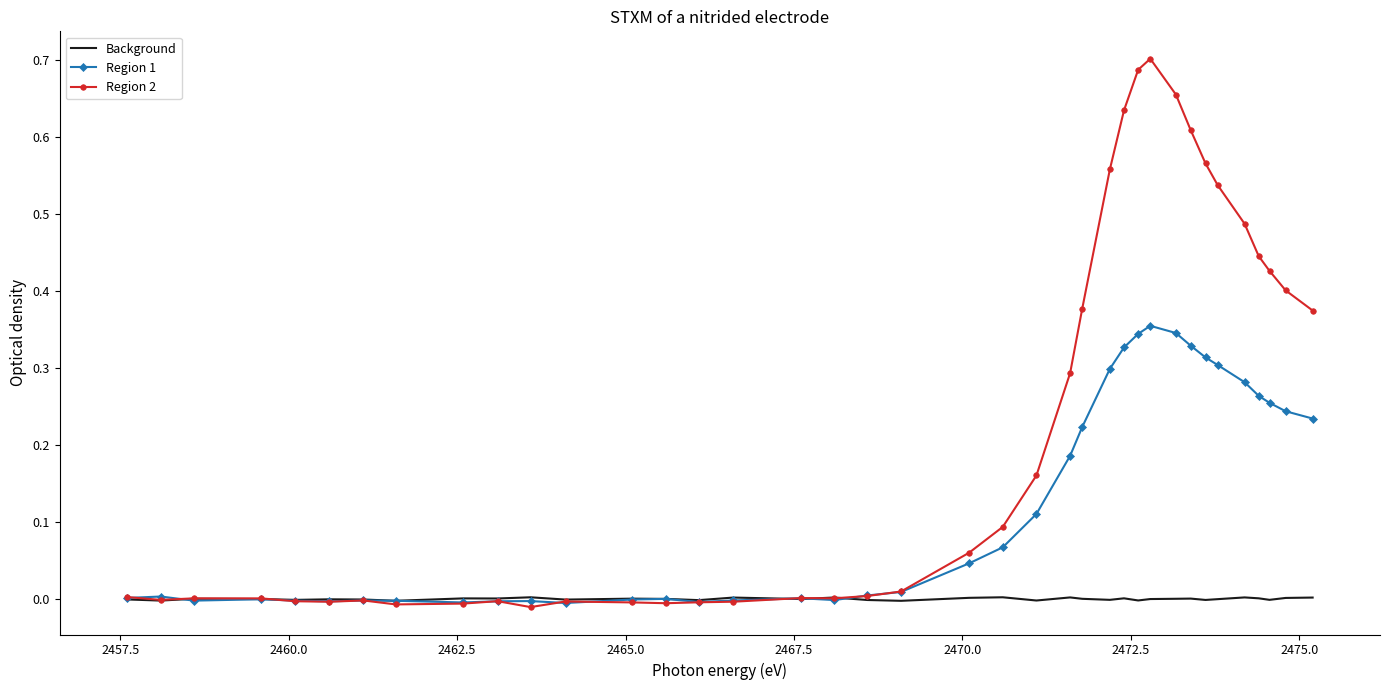

Which series has the largest range (max minus min)?

Region 2